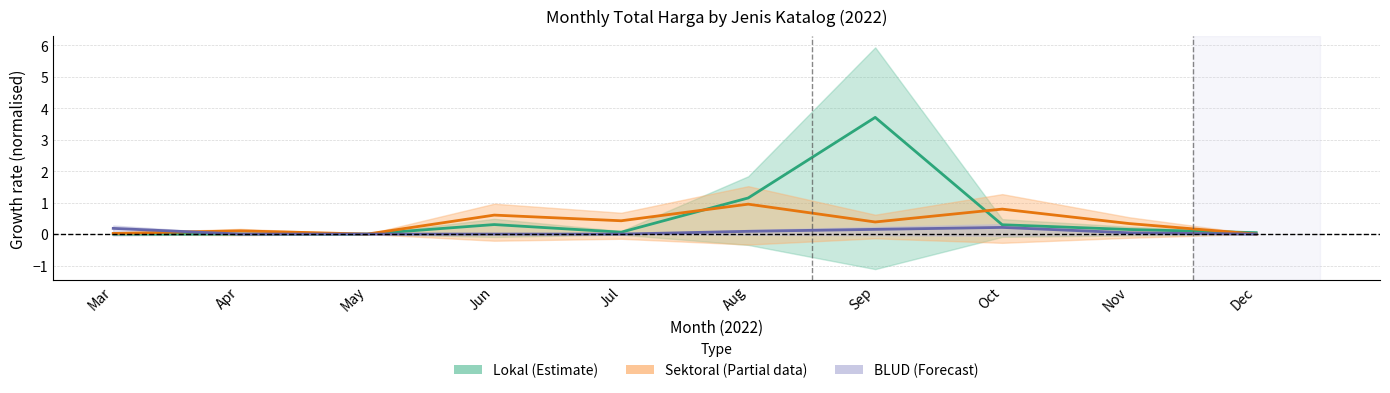

Count the number of data series in this chart.

3